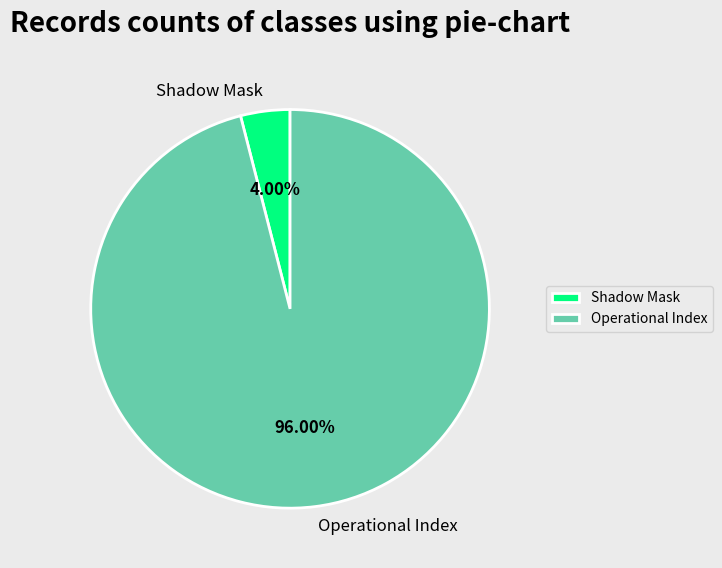

Combined, do Operational Index and Shadow Mask account for over 50%?

Yes